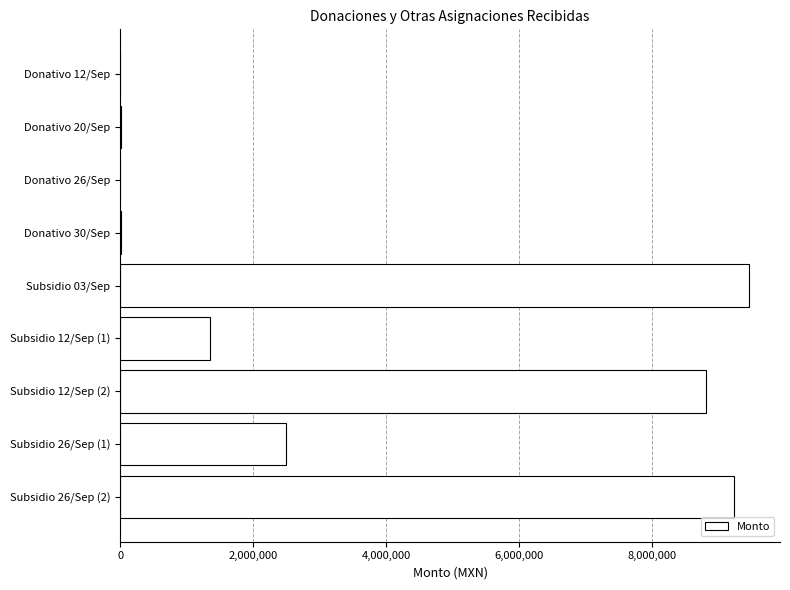

The value at Subsidio 12/Sep (2) is 8813780.5. True or false?

True